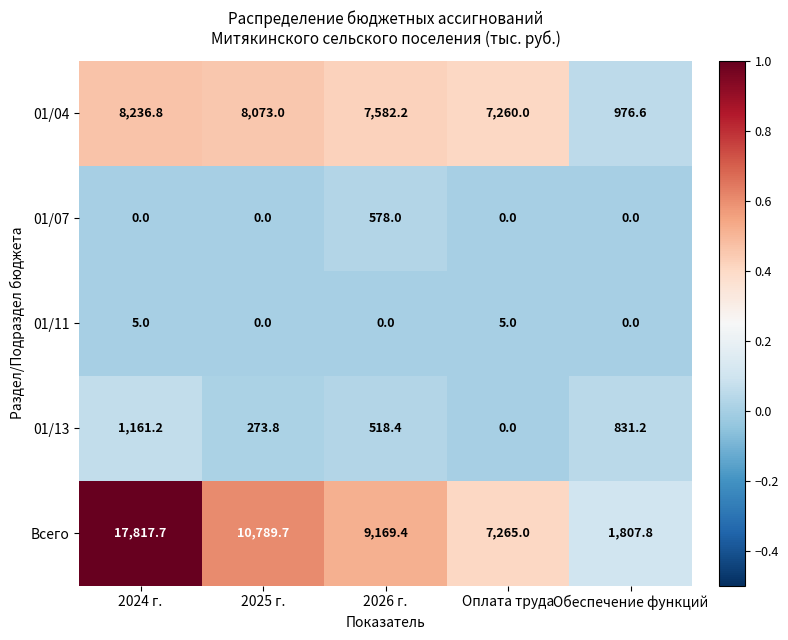

Which series has the widest spread of values?

Всего